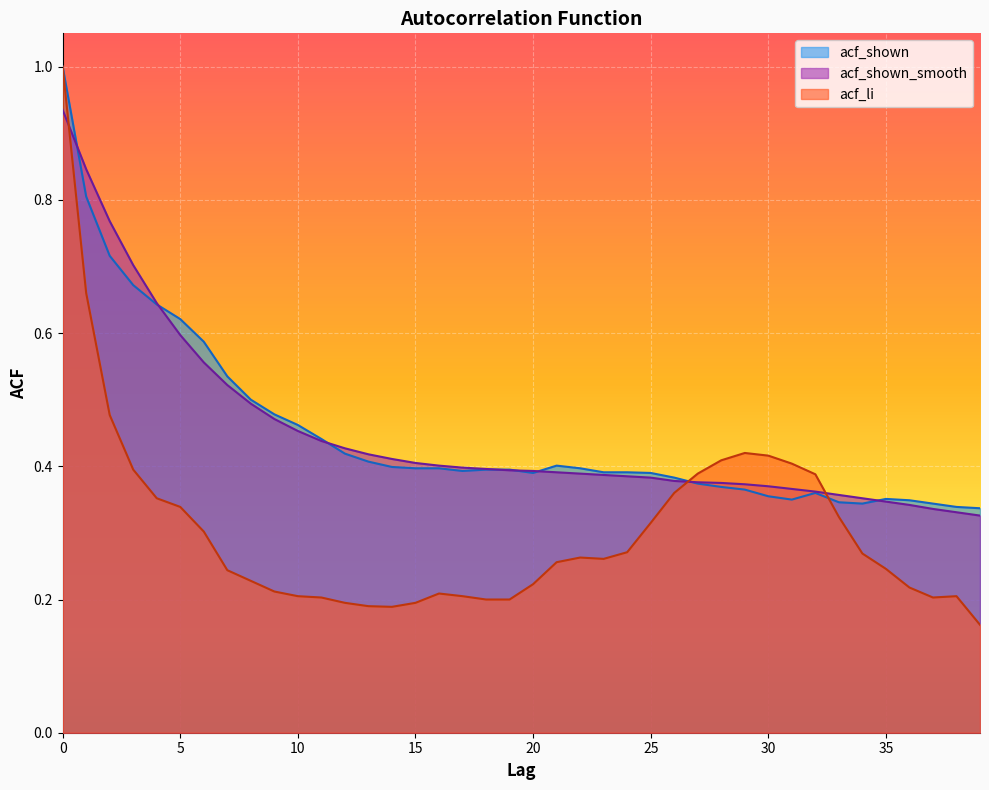

Reading left to right, transcribe all the data shown in this chart.

acf_li: 1.0	0.7	0.5	0.4	0.4	0.3	0.3	0.2	0.2	0.2	0.2	0.2	0.2	0.2	0.2	0.2	0.2	0.2	0.2	0.2	0.2	0.3	0.3	0.3	0.3	0.3	0.4	0.4	0.4	0.4	0.4	0.4	0.4	0.3	0.3	0.2	0.2	0.2	0.2	0.2
acf_shown: 1.0	0.8	0.7	0.7	0.6	0.6	0.6	0.5	0.5	0.5	0.5	0.4	0.4	0.4	0.4	0.4	0.4	0.4	0.4	0.4	0.4	0.4	0.4	0.4	0.4	0.4	0.4	0.4	0.4	0.4	0.4	0.3	0.4	0.3	0.3	0.4	0.3	0.3	0.3	0.3
acf_shown_smooth: 0.9	0.8	0.8	0.7	0.6	0.6	0.6	0.5	0.5	0.5	0.5	0.4	0.4	0.4	0.4	0.4	0.4	0.4	0.4	0.4	0.4	0.4	0.4	0.4	0.4	0.4	0.4	0.4	0.4	0.4	0.4	0.4	0.4	0.4	0.4	0.3	0.3	0.3	0.3	0.3